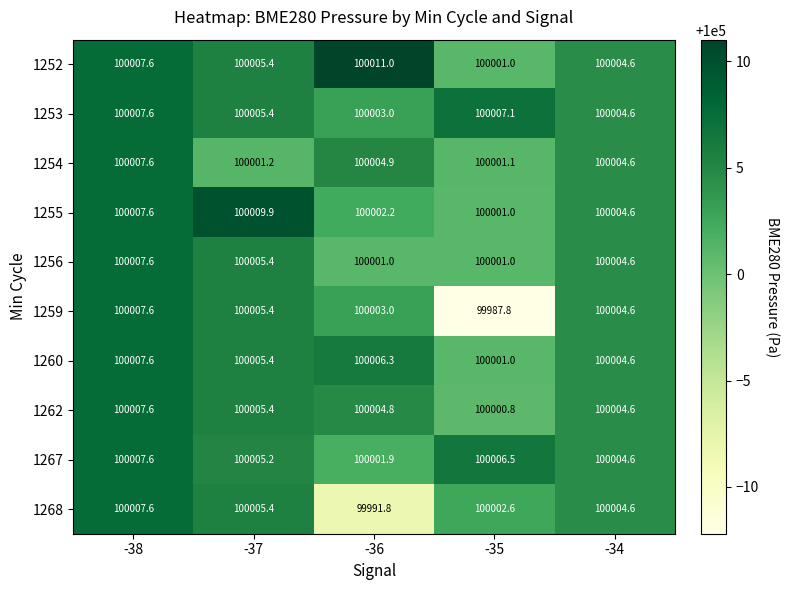

What is the total value across all series at -34?

1000046.0